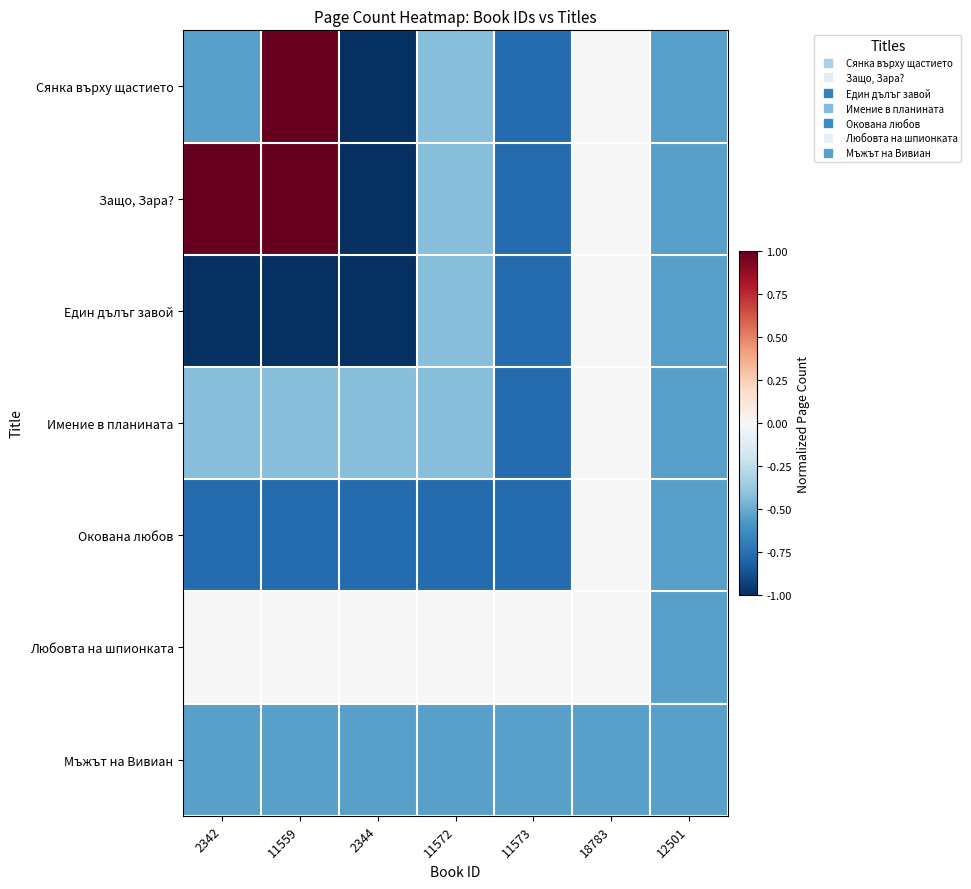

Reading left to right, list all the values displayed in this chart.

Сянка върху щастието: 2342=-0.5	11559=1.0	2344=-1.0	11572=-0.4	11573=-0.8	18783=0.0	12501=-0.5
Защо, Зара?: 2342=1.0	11559=1.0	2344=-1.0	11572=-0.4	11573=-0.8	18783=0.0	12501=-0.5
Един дълъг завой: 2342=-1.0	11559=-1.0	2344=-1.0	11572=-0.4	11573=-0.8	18783=0.0	12501=-0.5
Имение в планината: 2342=-0.4	11559=-0.4	2344=-0.4	11572=-0.4	11573=-0.8	18783=0.0	12501=-0.5
Окована любов: 2342=-0.8	11559=-0.8	2344=-0.8	11572=-0.8	11573=-0.8	18783=0.0	12501=-0.5
Любовта на шпионката: 2342=0.0	11559=0.0	2344=0.0	11572=0.0	11573=0.0	18783=0.0	12501=-0.5
Мъжът на Вивиан: 2342=-0.5	11559=-0.5	2344=-0.5	11572=-0.5	11573=-0.5	18783=-0.5	12501=-0.5